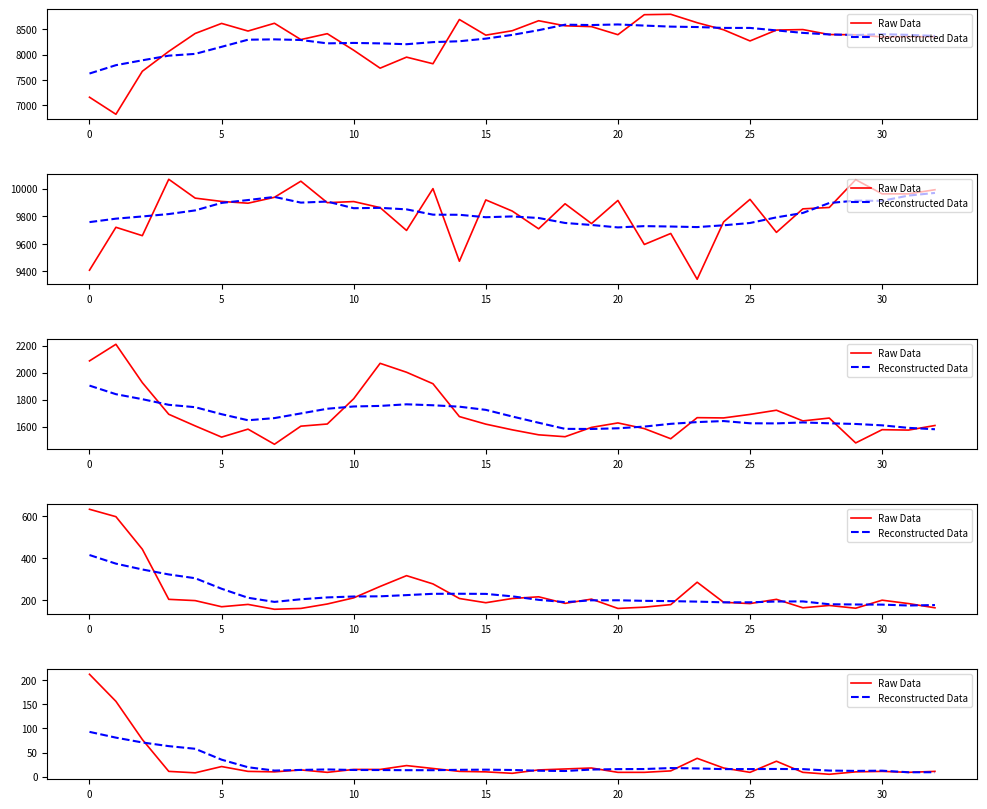

Is it true that Reconstructed Data equals 13.8 at 11?

True